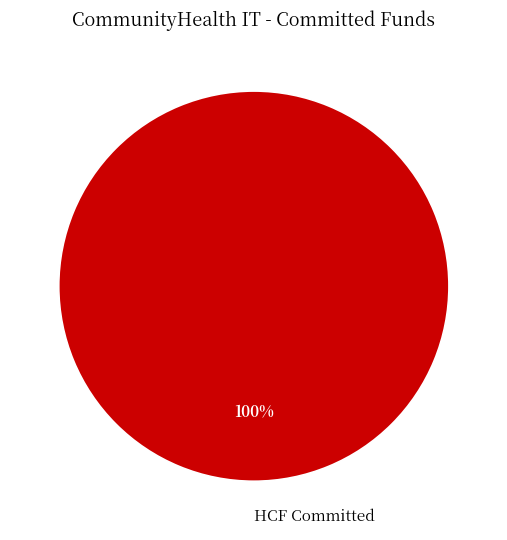

Is it true that HCF Committed is 100% of the pie?

True